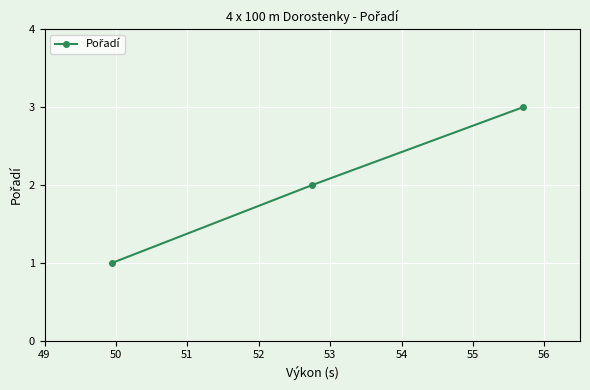

What is the sum of all values?

6